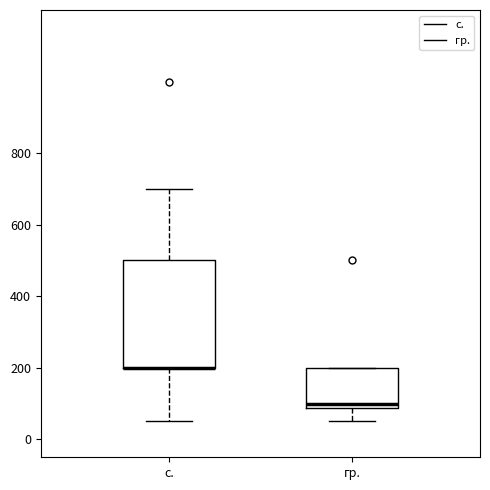

Reading left to right, read every box against the y-axis: the position of its median line, the range the box covers, and the ends of its whiskers. The values are not printed on the chart, so give them approximately, as read against the axis.

с.: median 200 (drawn on the box's lower edge), box 200 to 500, whiskers 60 to 700
гр.: median 100, box 80 to 200, whiskers 60 to 200